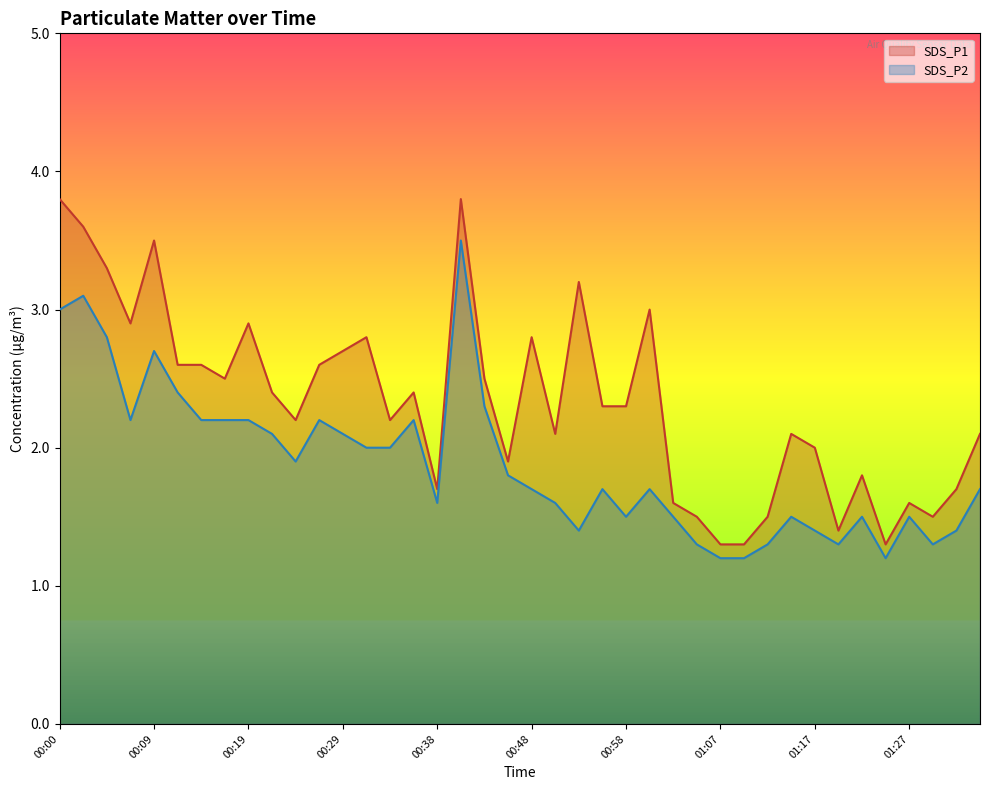

The value of SDS_P1 at 01:34 is 3.4. True or false?

False